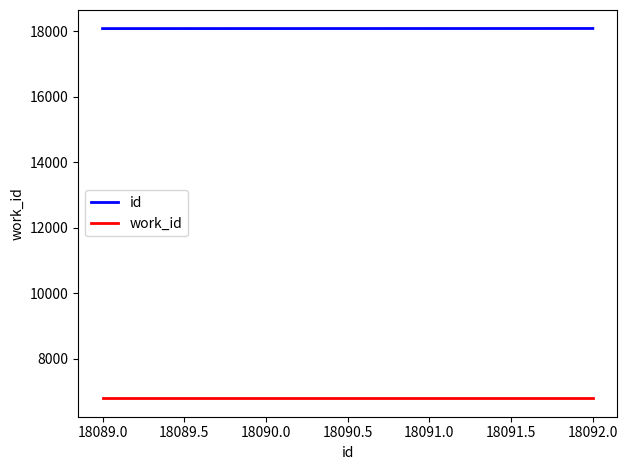

What is the minimum value shown in the chart?

6785